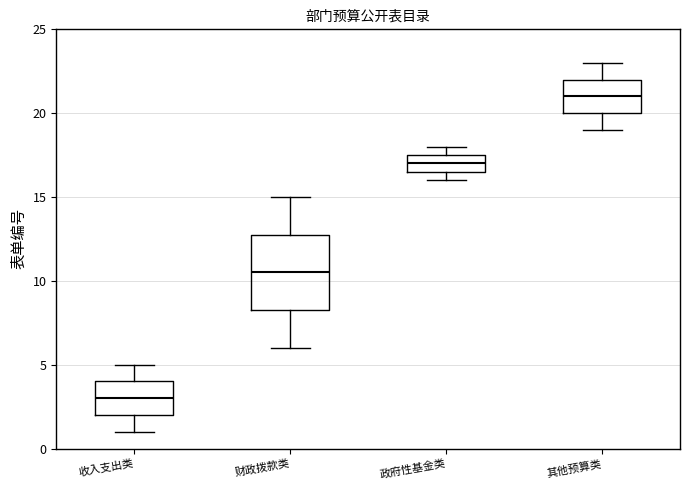

Comparing the boxes themselves (not the whiskers), which one is the tallest?

财政拨款类